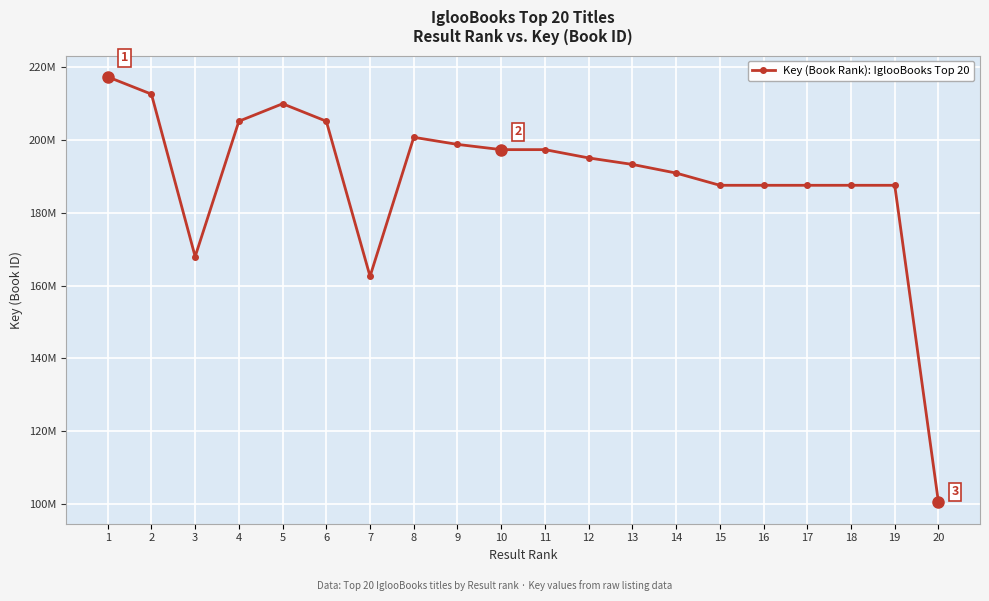

Is this an area chart (filled region under the line)?

No